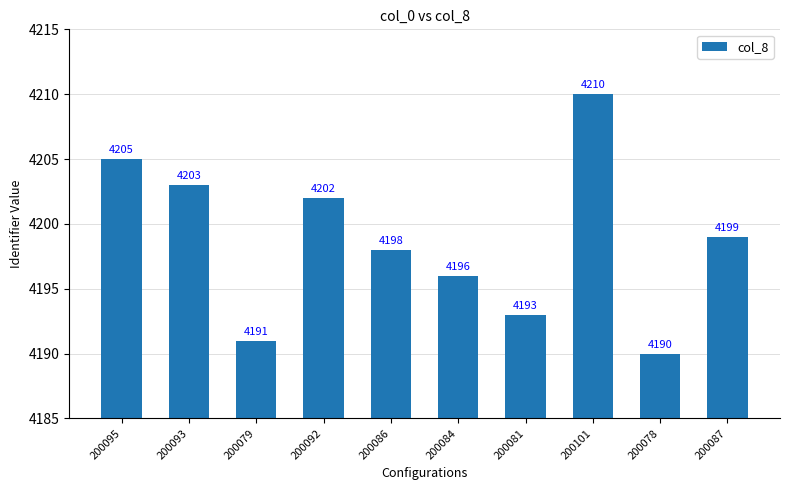

What is the difference between the values at 200093 and 200081?

10